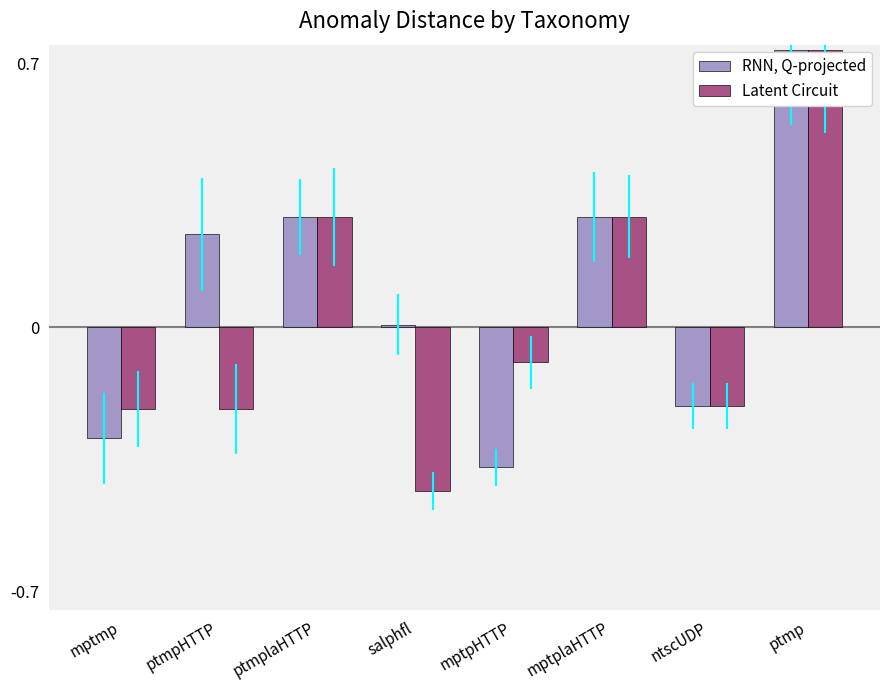

At mptmp, list the series in order from smallest to largest.

RNN, Q-projected, Latent Circuit